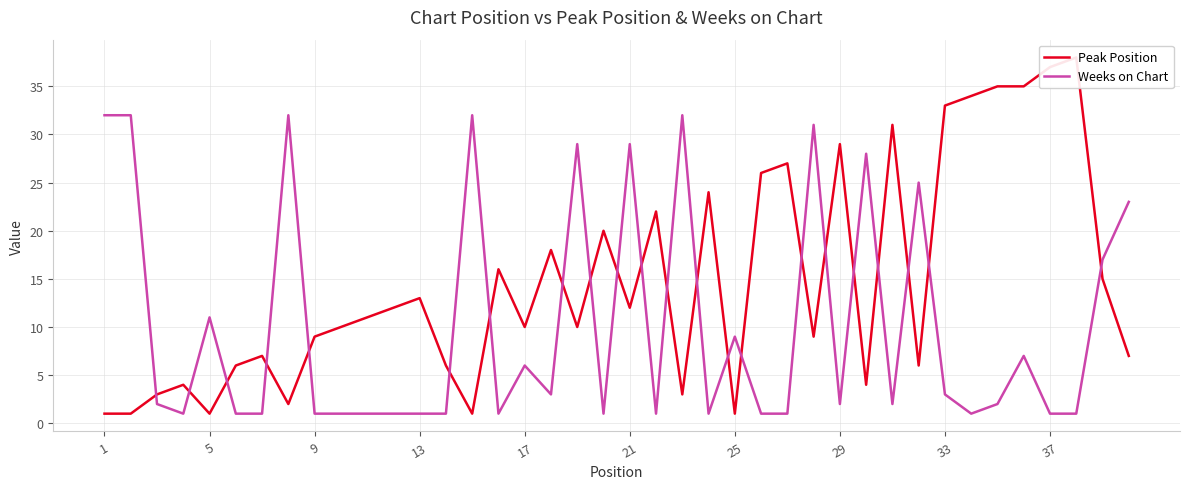

What is the maximum value for Weeks on Chart?

32